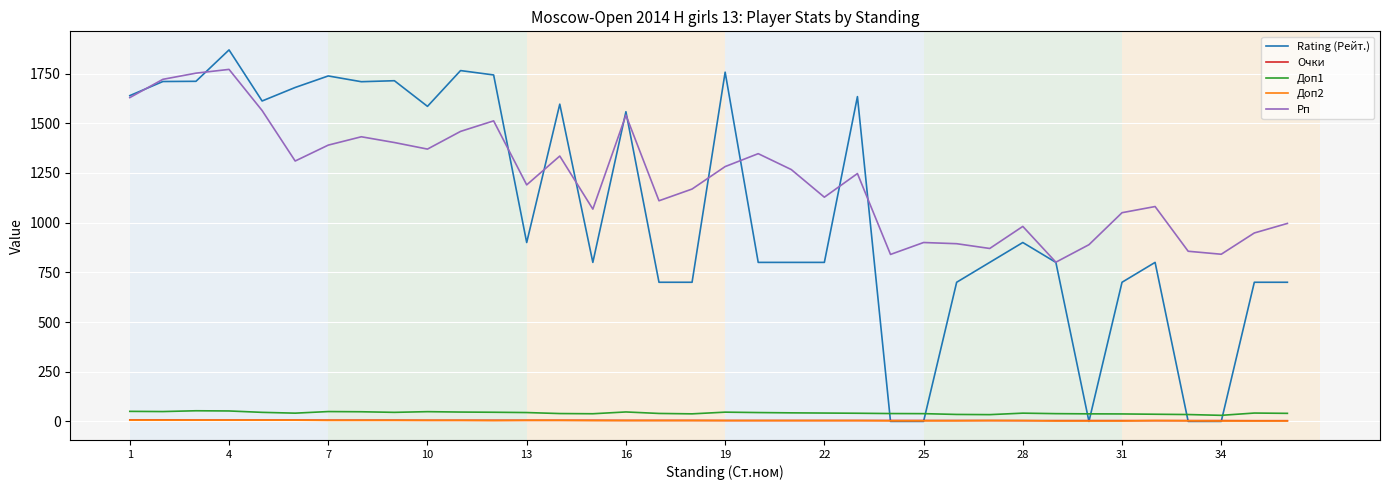

True or false: Рп and Доп2 cross at least once.

False